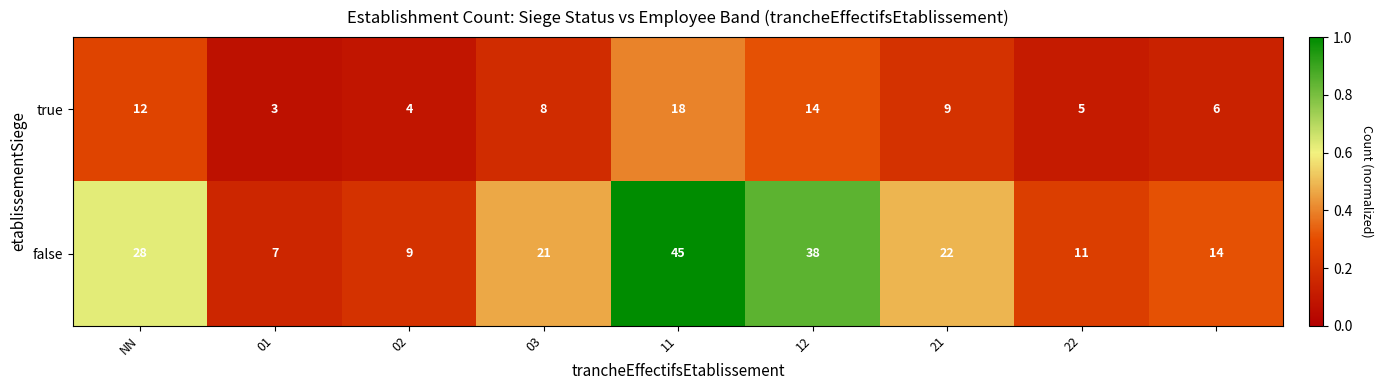

What is the sum of all true values?

79